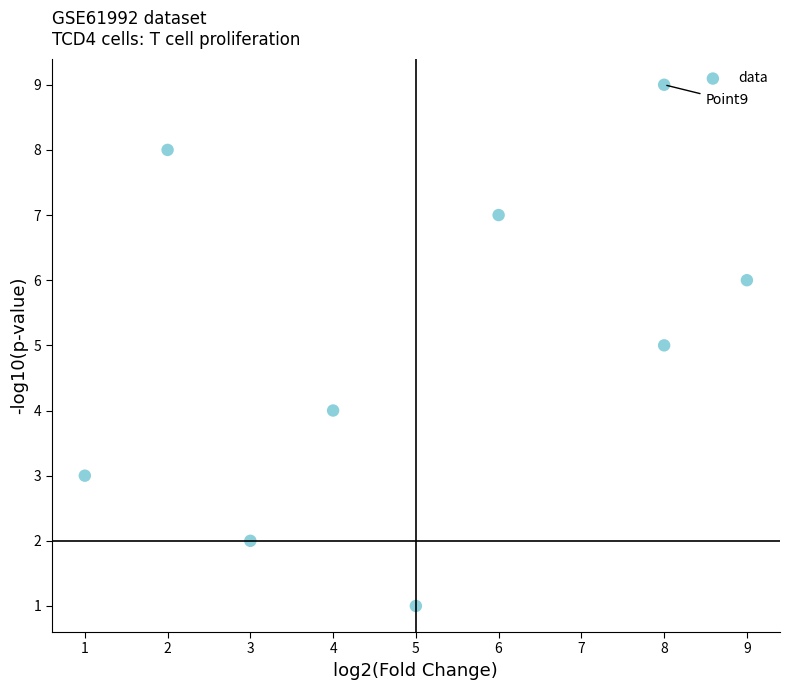

What is the average X value?

5